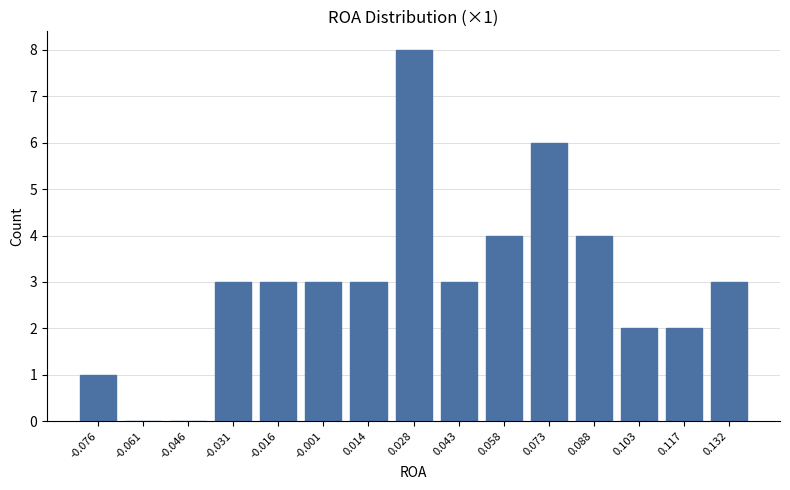

Reading left to right, list all the values displayed in this chart.

-0.076=1	-0.061=0	-0.046=0	-0.031=3	-0.016=3	-0.001=3	0.014=3	0.028=8	0.043=3	0.058=4	0.073=6	0.088=4	0.103=2	0.117=2	0.132=3